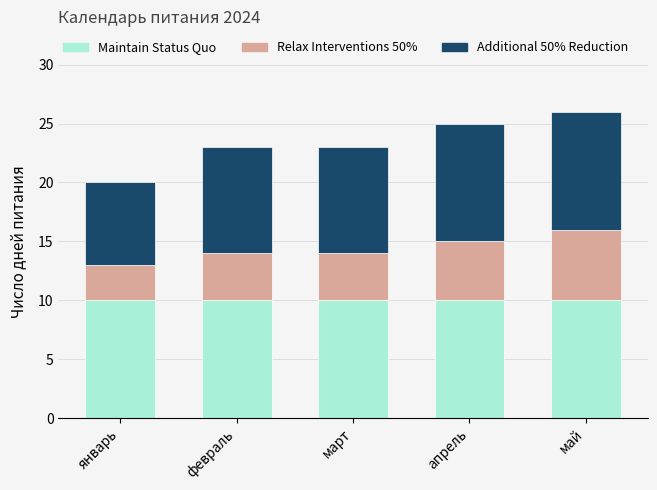

What is the total value across all series at март?

23